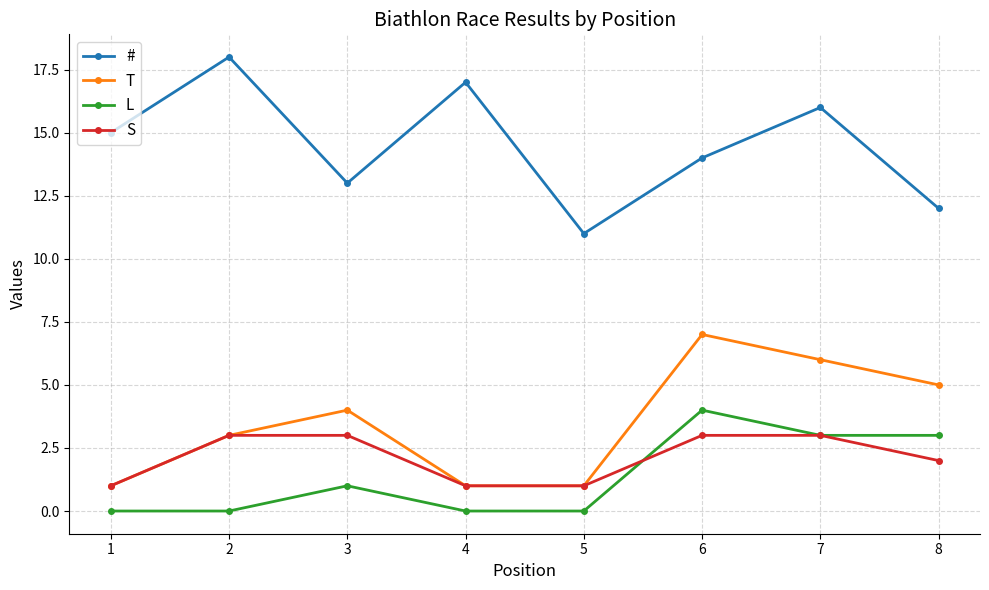

Read the T value at 4.

1